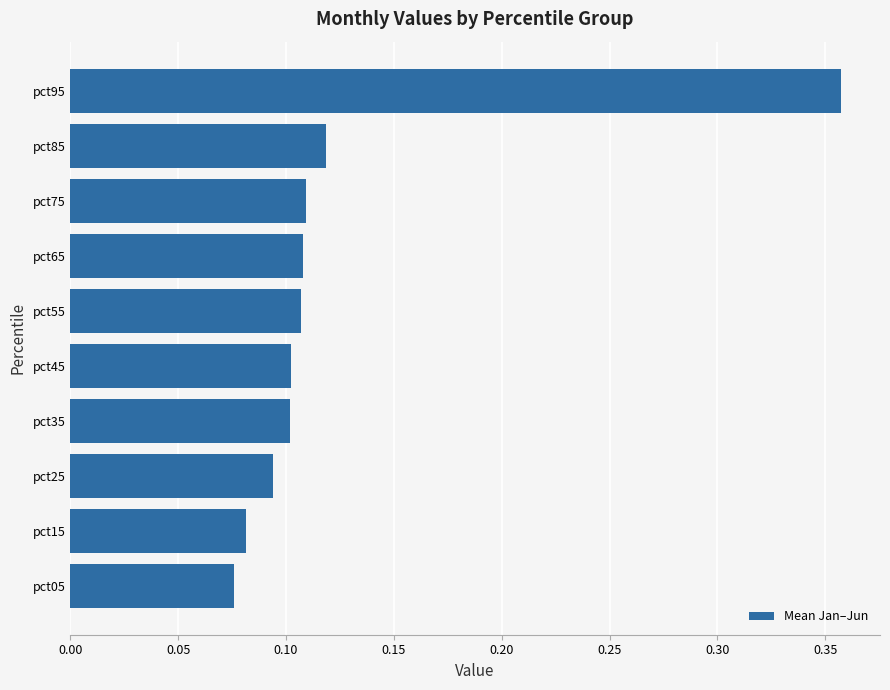

What is the difference between the maximum and minimum values?

0.3